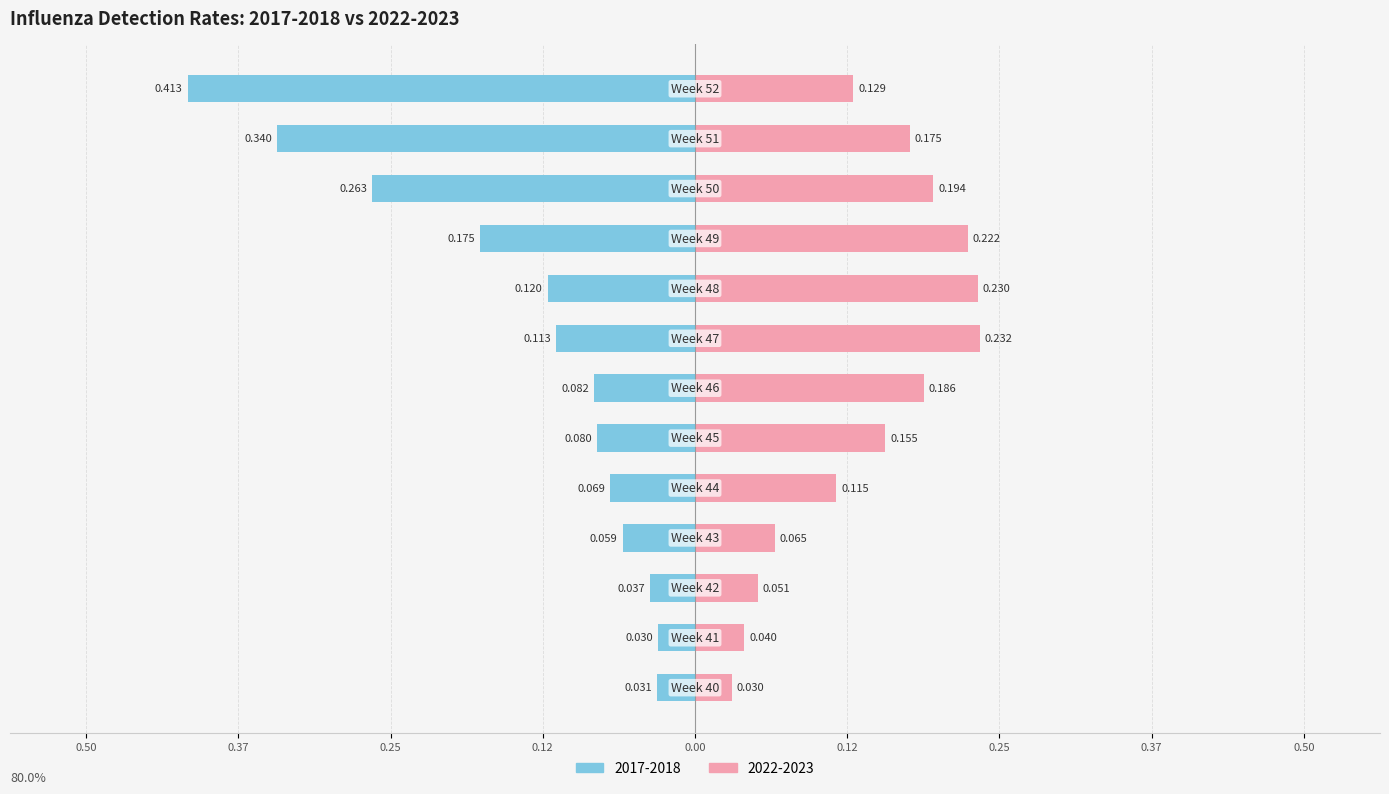

Does the chart contain any negative values?

Yes